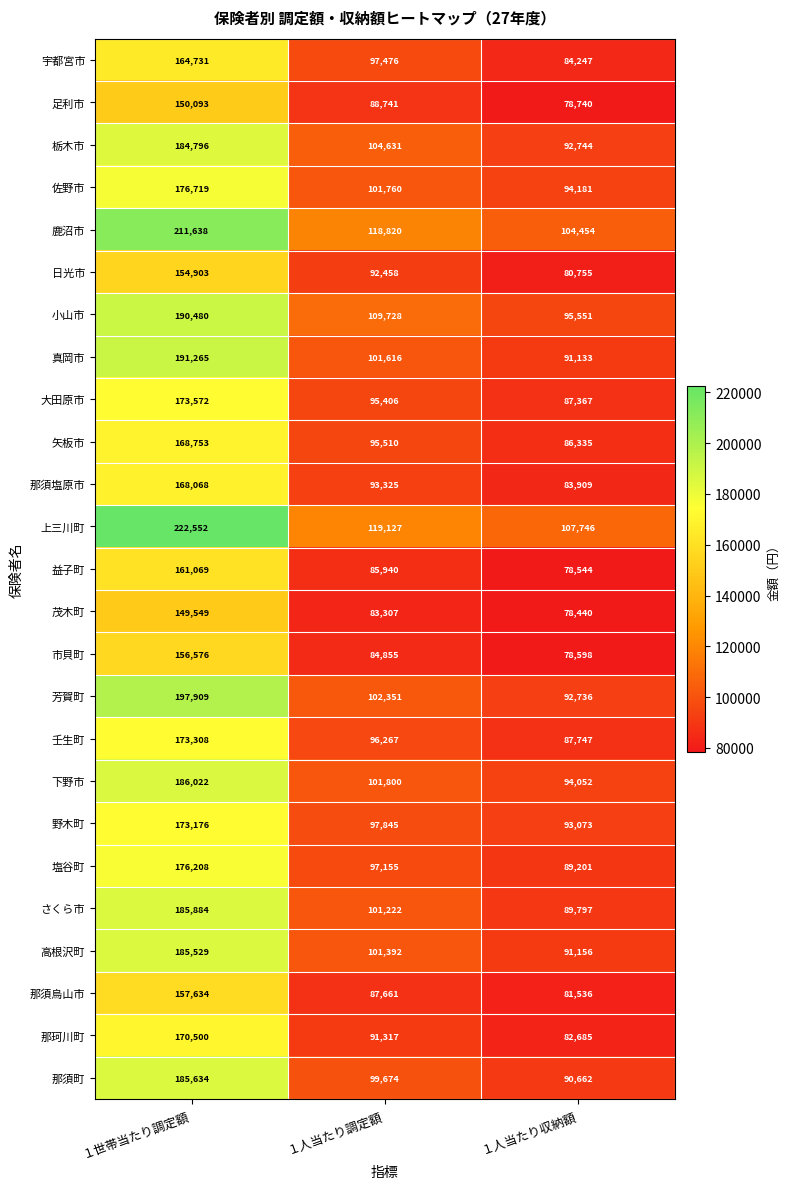

Between １世帯当たり調定額 and １人当たり収納額, which series saw the biggest shift?

上三川町